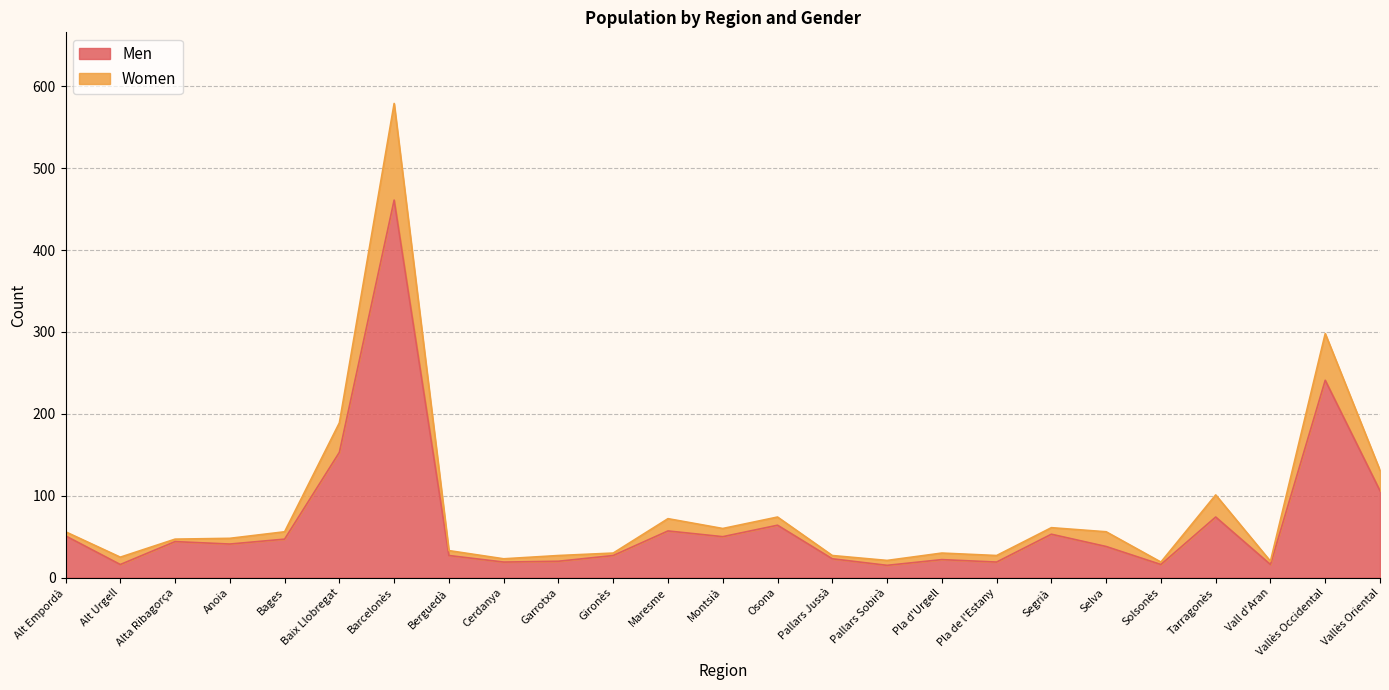

What is the difference between the second highest and minimum values in the Men series?

226